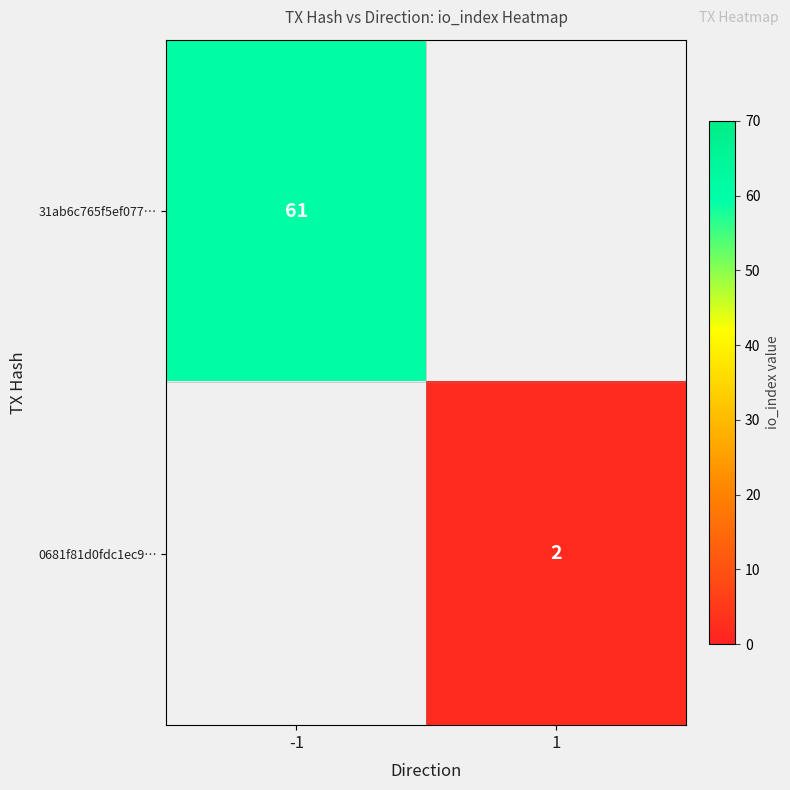

True or false: 0681f81d0fdc1ec9… has a value of 2 at 1.

True